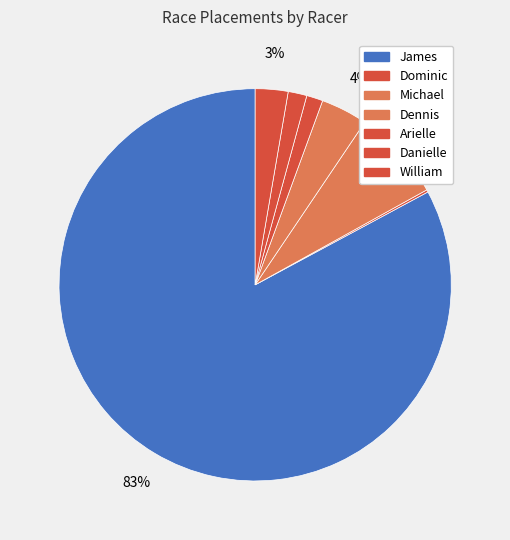

The William slice represents 10% of the pie. True or false?

False